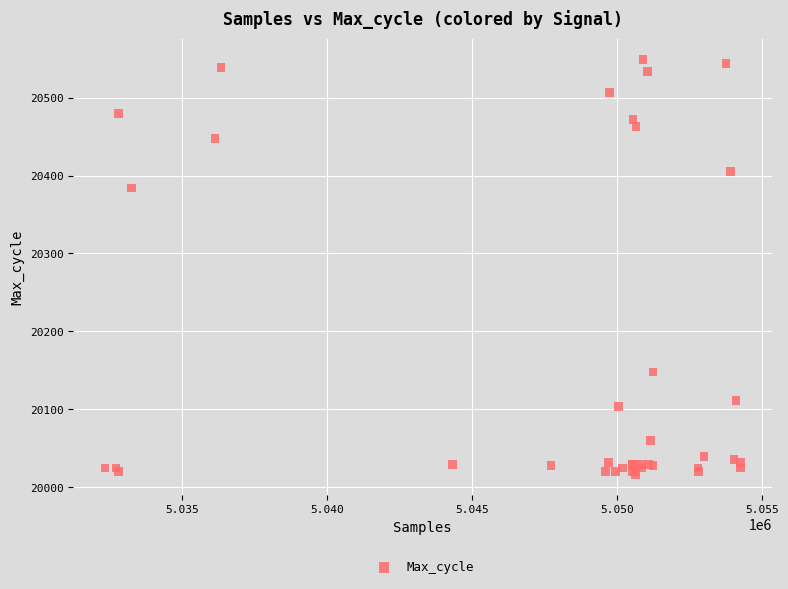

What Y value in the scatter plot is closest to 20283?

20384